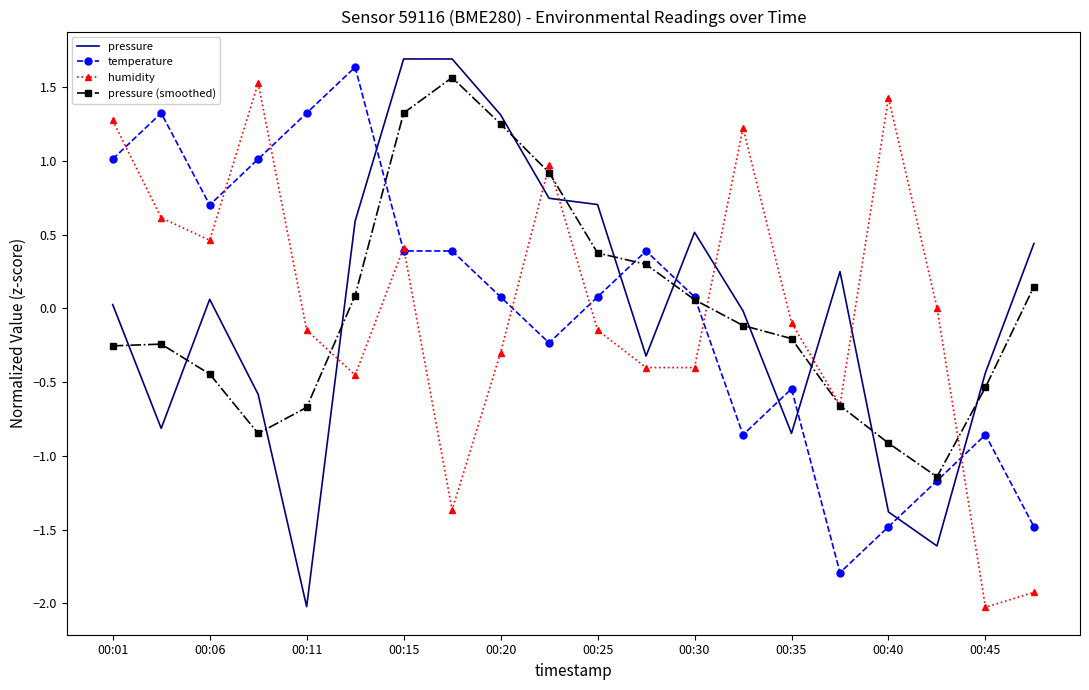

What is the maximum value for temperature?

1.6